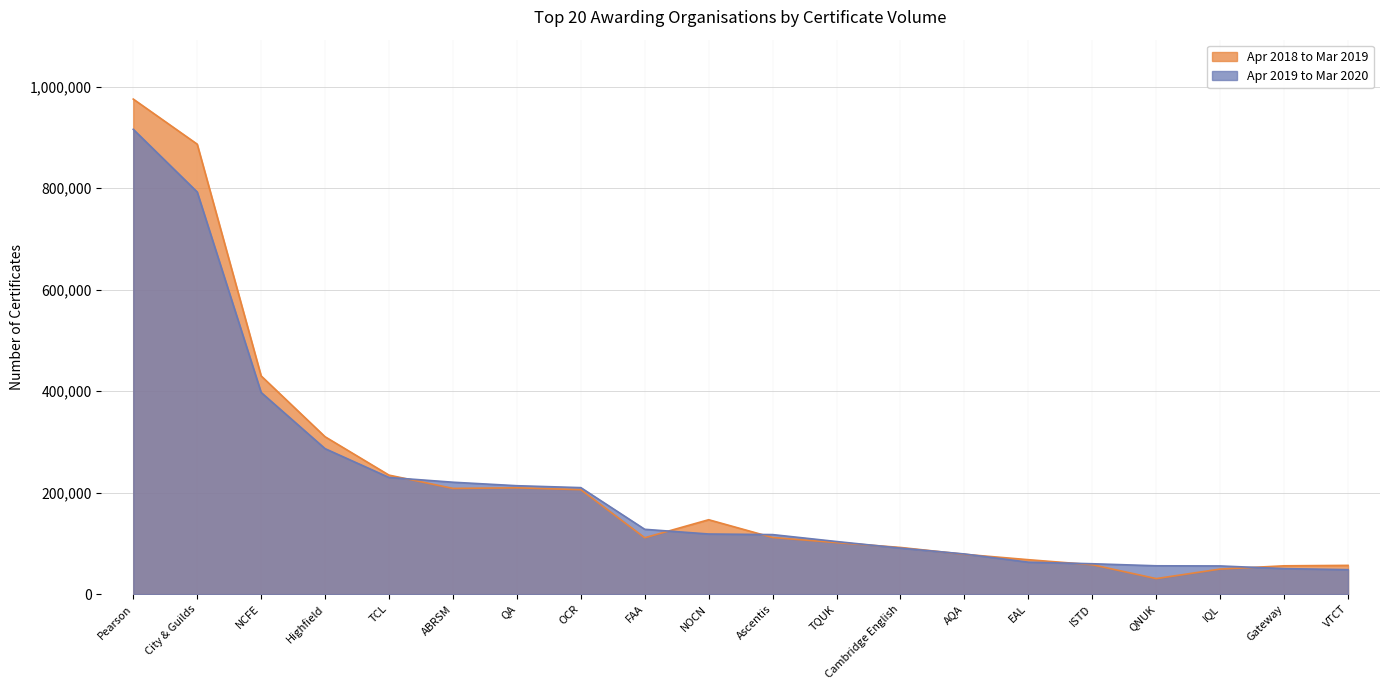

Reading right to left, extract all data points from this chart.

Apr 2018 to Mar 2019: VTCT=56720	Gateway=55860	IQL=49470	QNUK=30680	ISTD=58005	EAL=67915	AQA=78540	Cambridge English=92040	TQUK=101660	Ascentis=111645	NOCN=146650	FAA=111170	OCR=205865	QA=209505	ABRSM=208345	TCL=234500	Highfield=310120	NCFE=429975	City & Guilds=886465	Pearson=975275
Apr 2019 to Mar 2020: VTCT=48270	Gateway=50355	IQL=55605	QNUK=55900	ISTD=59955	EAL=63010	AQA=79190	Cambridge English=90725	TQUK=103720	Ascentis=117360	NOCN=118520	FAA=127770	OCR=209880	QA=213655	ABRSM=220540	TCL=229905	Highfield=286660	NCFE=397355	City & Guilds=792290	Pearson=915700